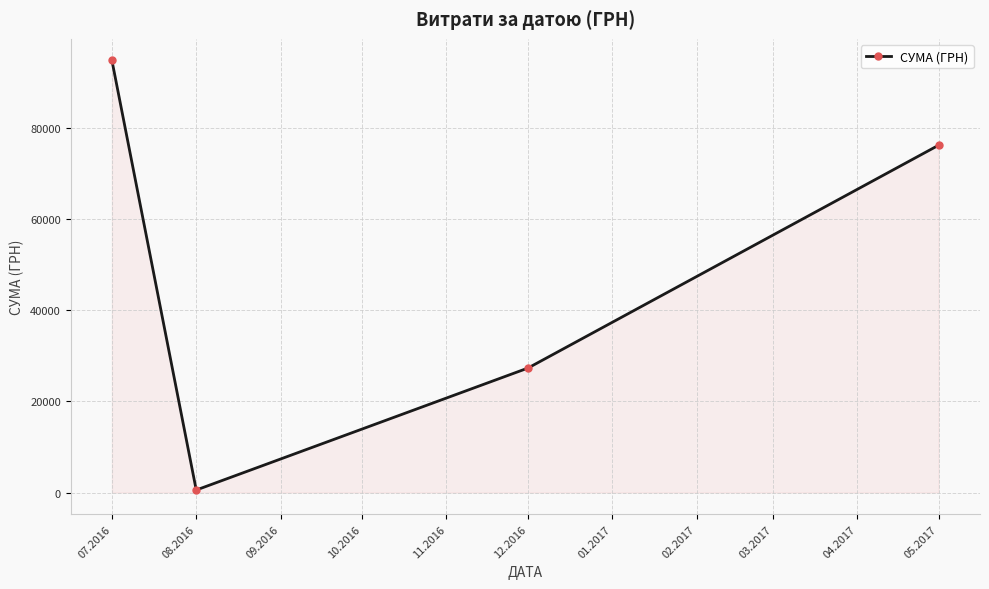

What is the difference between the maximum and minimum values?

94226.8